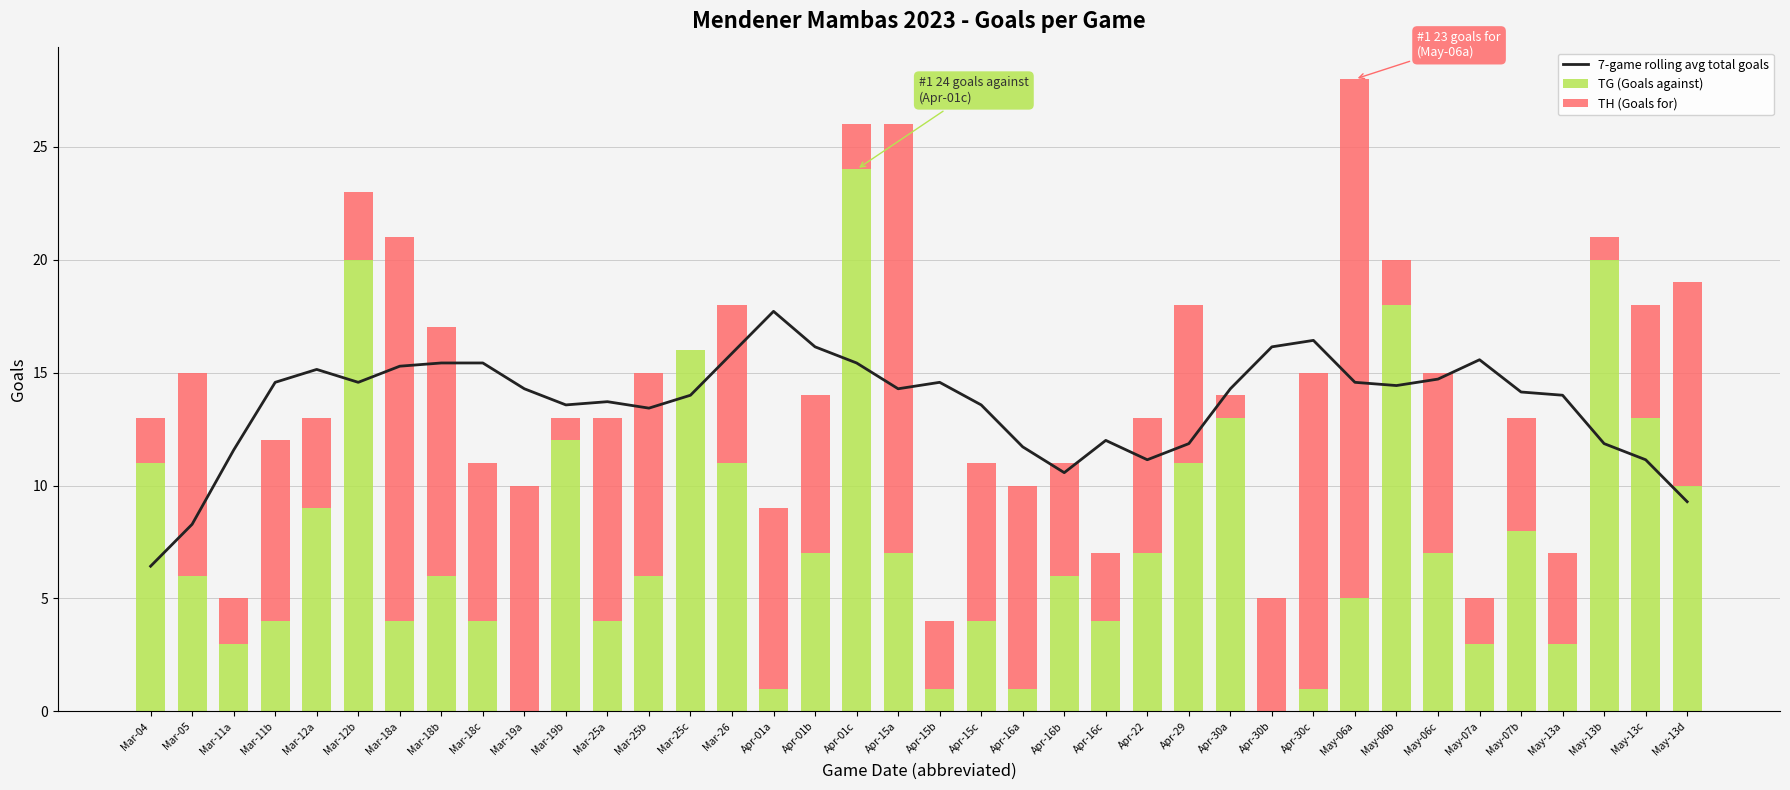

Which series has the largest total across all categories?

7-game rolling avg total goals